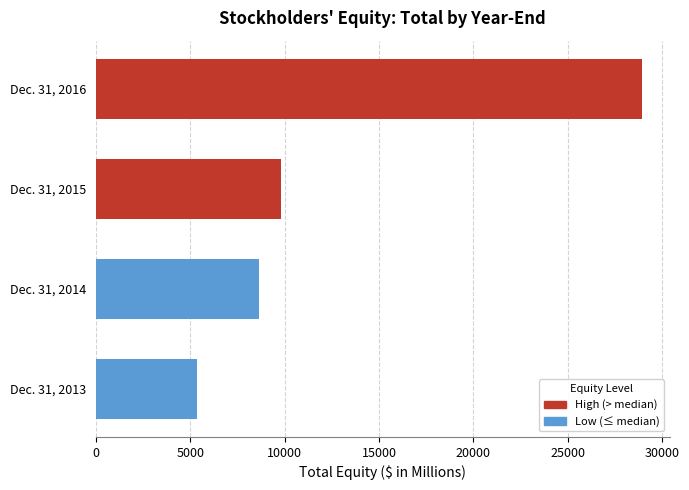

Which has a higher value, Dec. 31, 2016 or Dec. 31, 2015?

Dec. 31, 2016